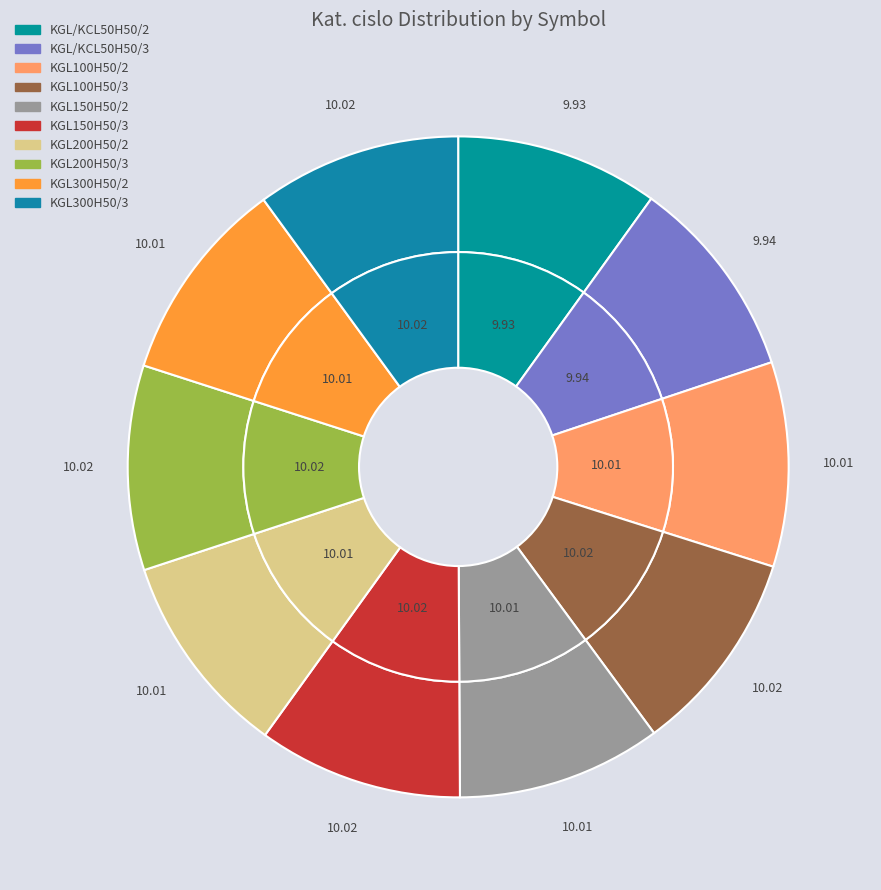

What is the smallest slice in the pie chart?

KGL/KCL50H50/2